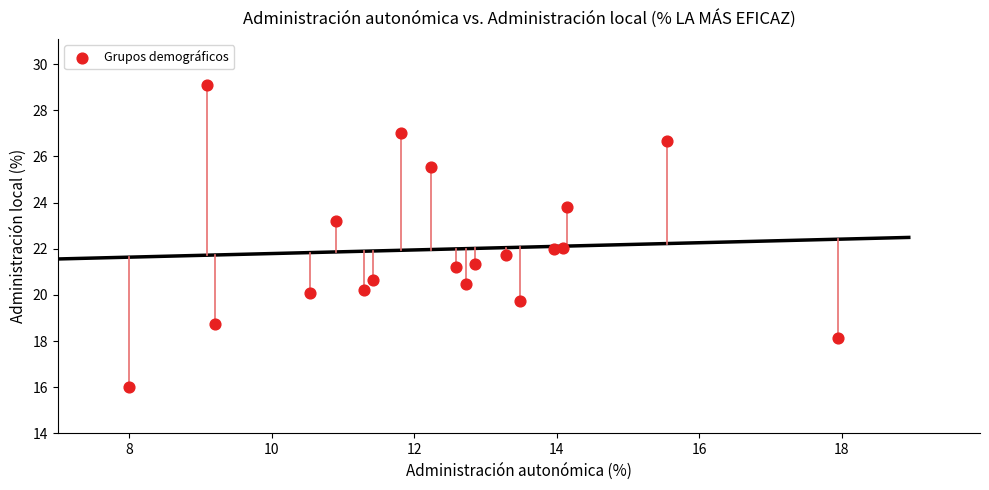

What is the range of X values (max minus min)?

9.9